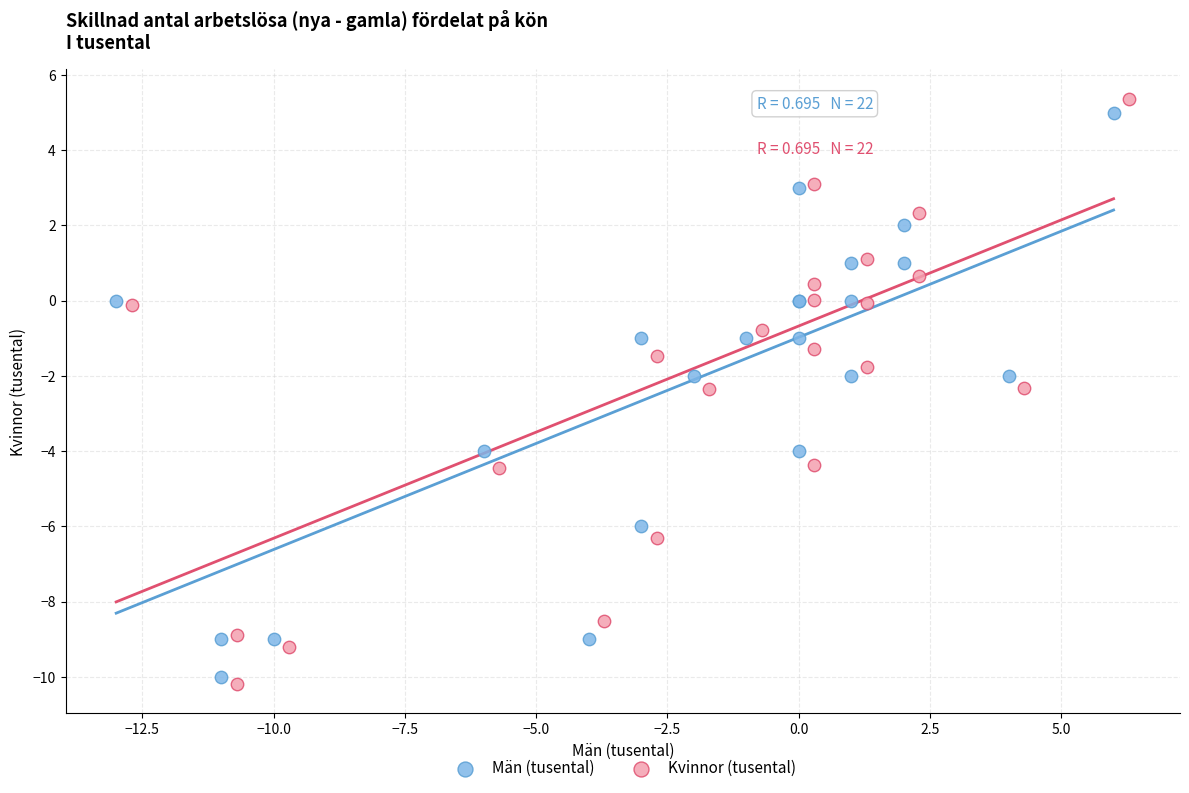

Which series has the largest Y range (max minus min)?

Kvinnor (tusental)